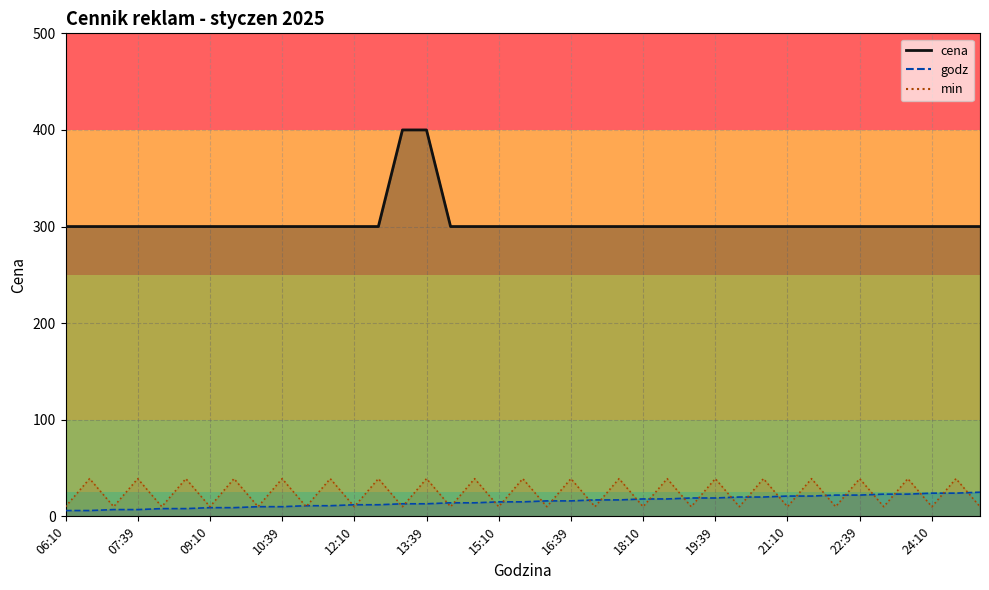

How many lines are shown in the chart?

3